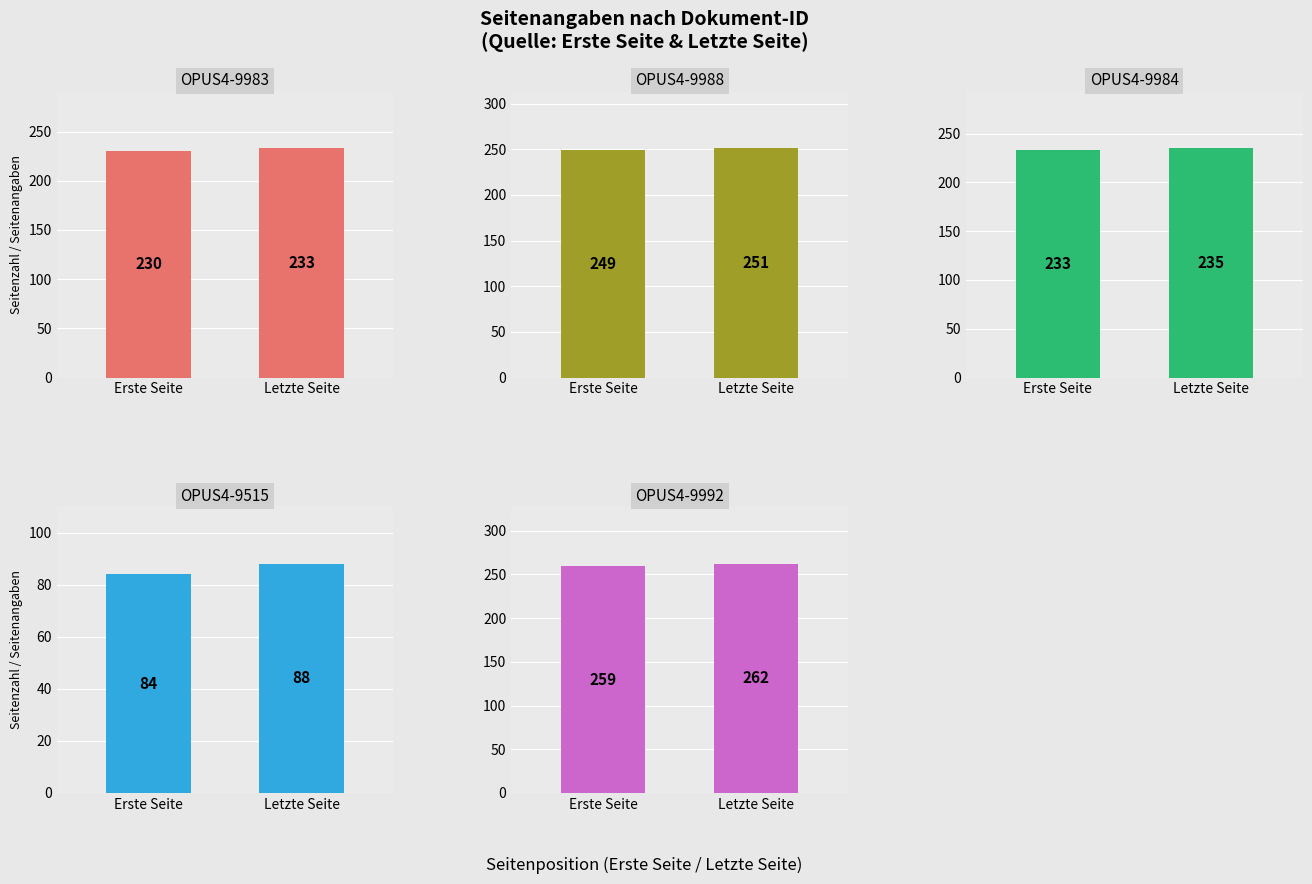

What are all the series names shown in the legend?

OPUS4-9983, OPUS4-9988, OPUS4-9984, OPUS4-9515, OPUS4-9992